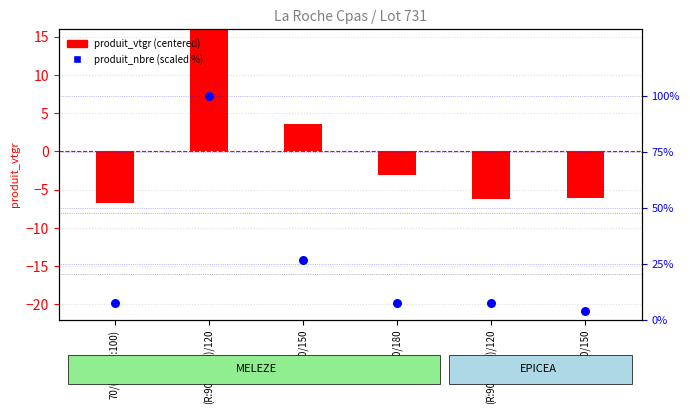

Which series has the largest Y range (max minus min)?

produit_nbre (scaled)